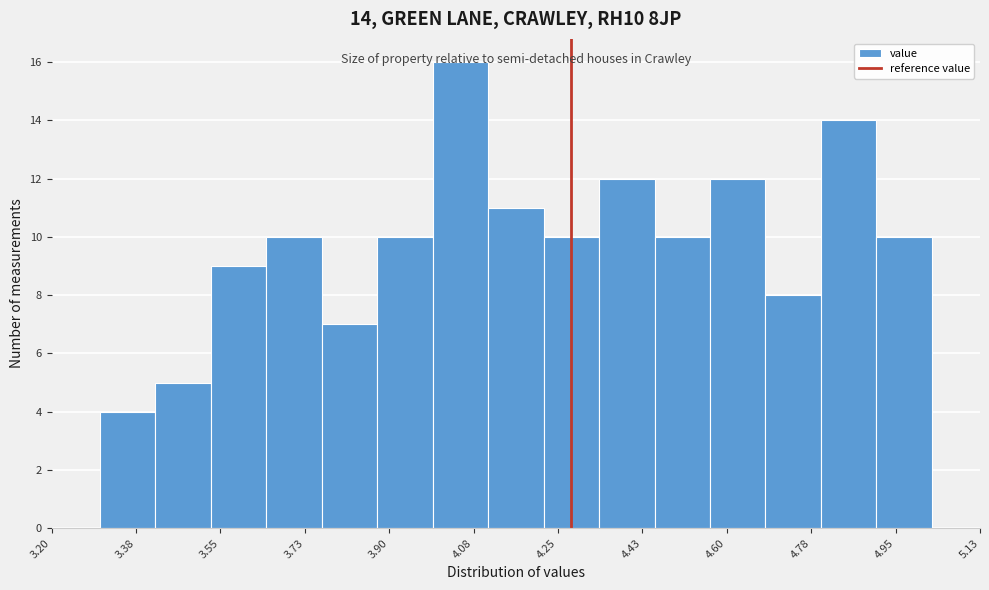

Which range on the x-axis has the tallest bar?

4.00 to 4.10